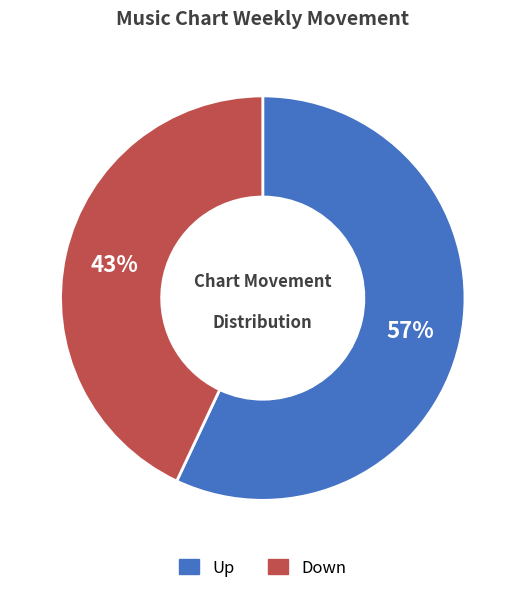

What is the largest slice in the pie chart?

Up